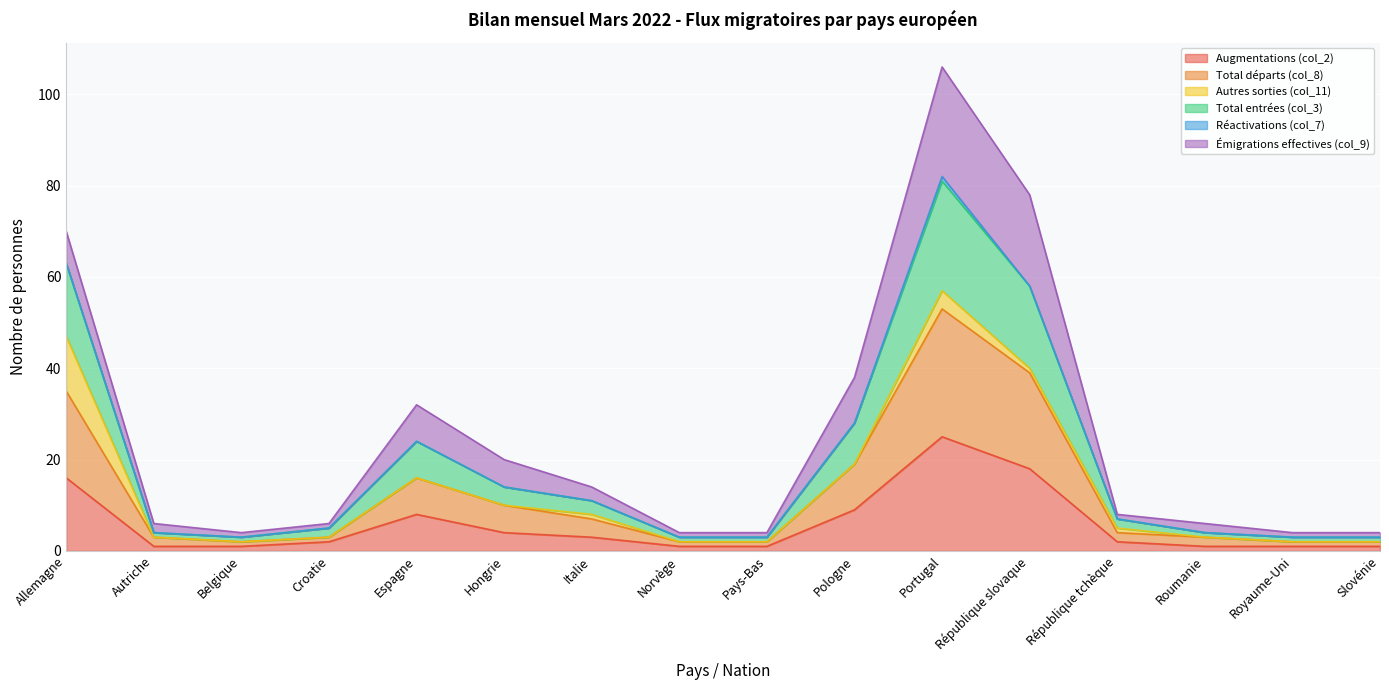

How many interior local valleys does the Total entrées (col_3) series have?

1